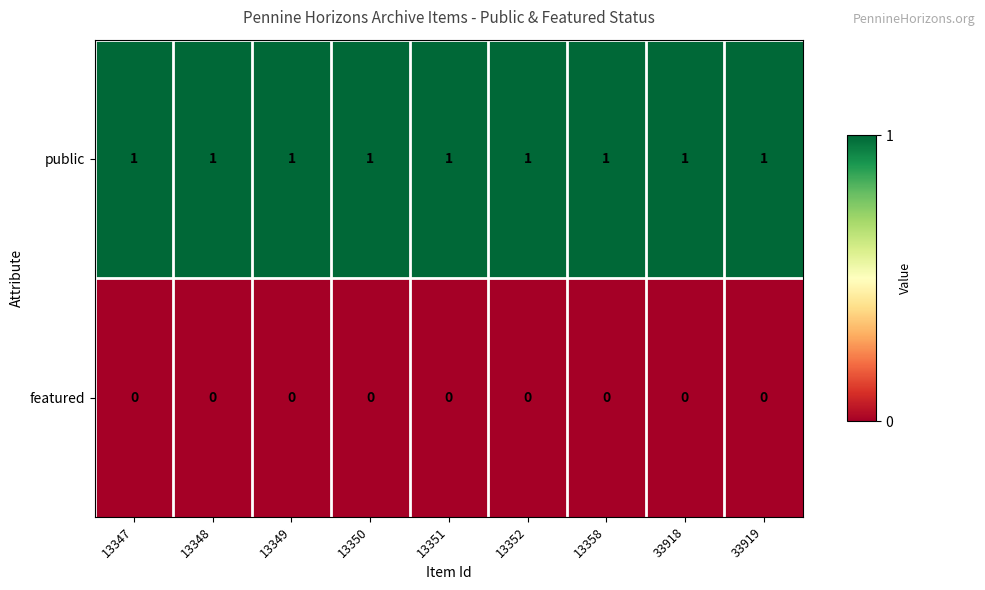

What is the greatest value displayed?

1